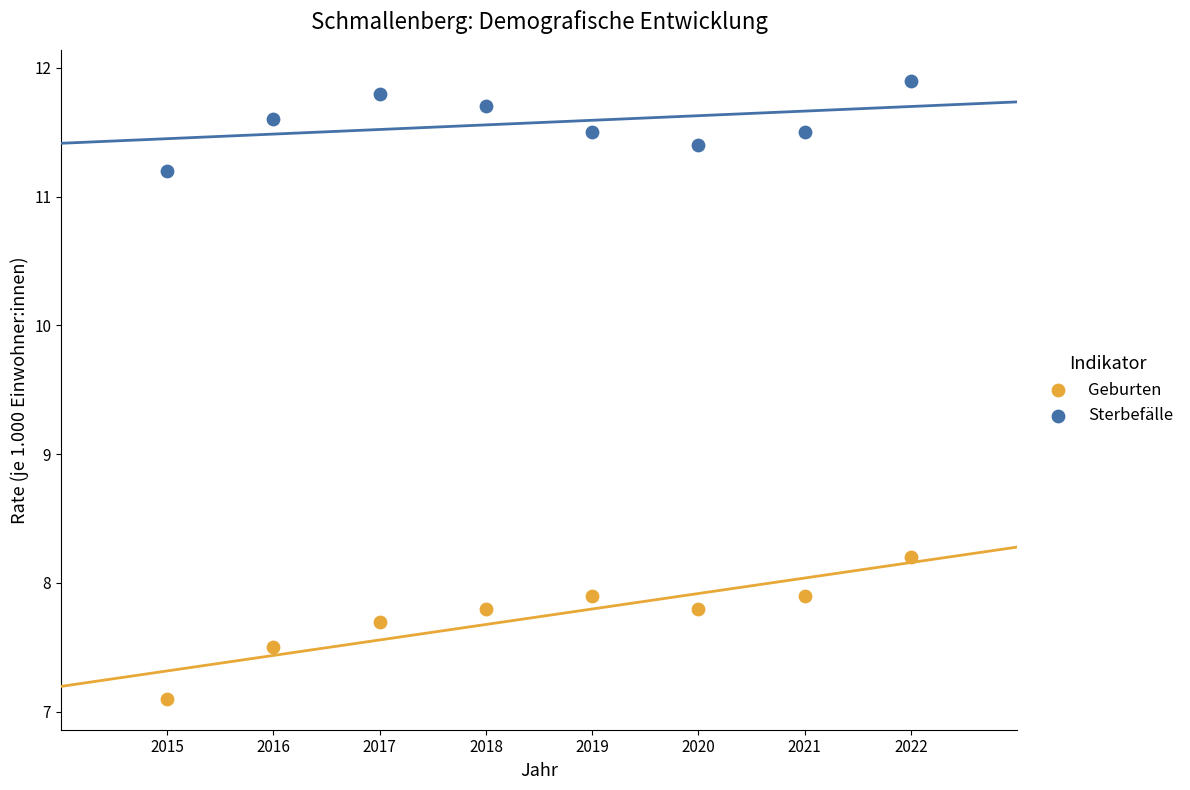

What are all the series names shown in the legend?

Geburten, Sterbefälle